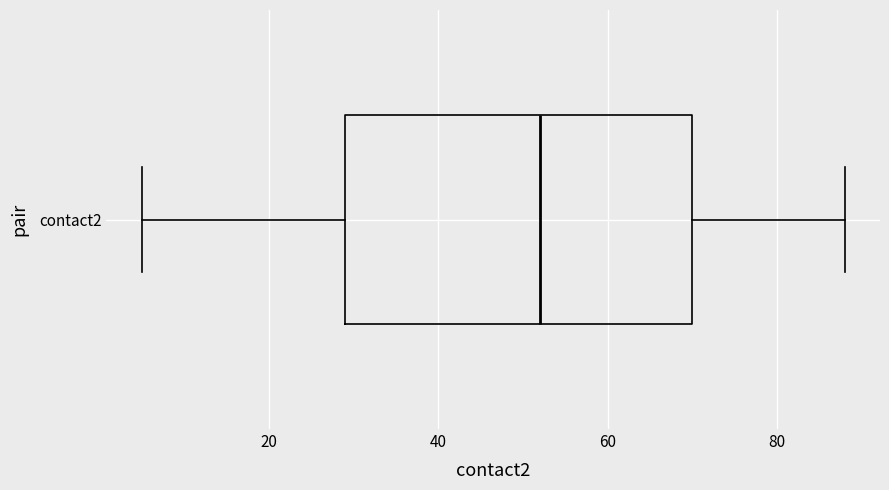

Where does the left whisker of the box for contact2 end on the x-axis? The values are not printed on the chart, so give them approximately, as read against the axis.

6